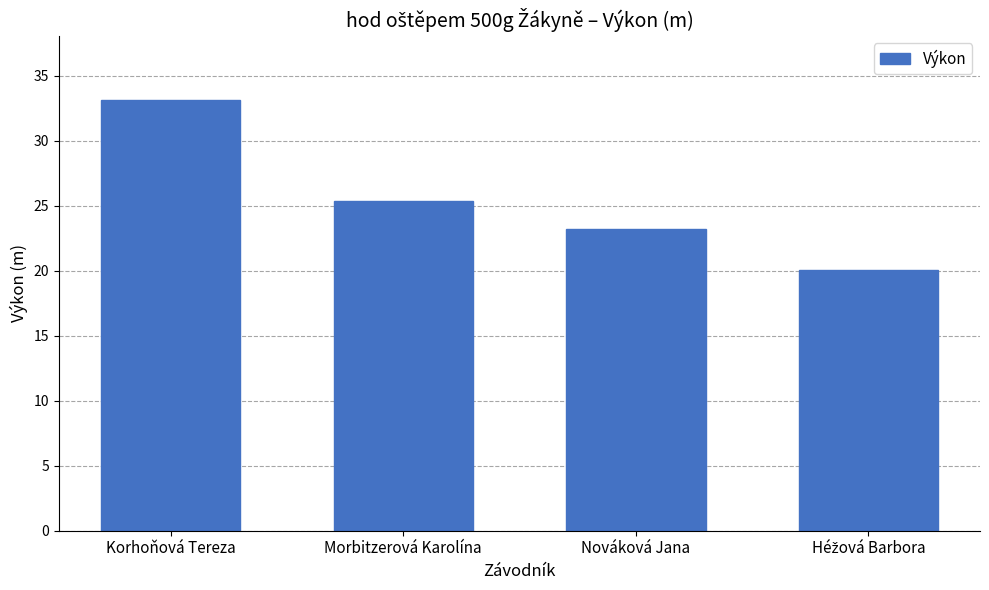

The chart shows a value of 25.4 at Morbitzerová Karolína. True or false?

True